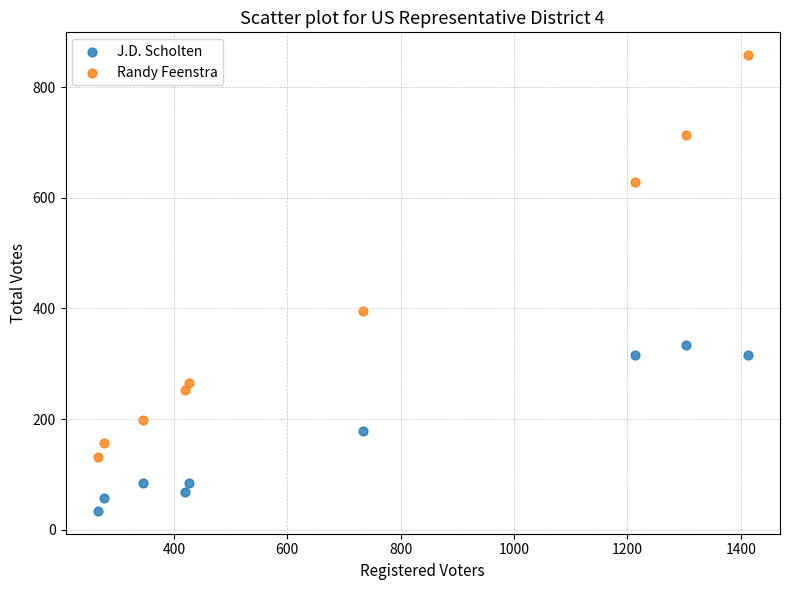

What is the X range (max minus min) for the scatter plot?

1146